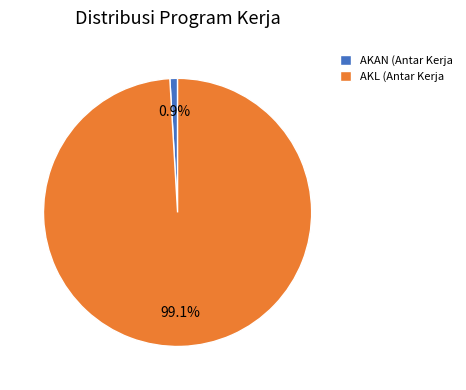

Which category has the biggest portion of the pie?

AKL (Antar Kerja